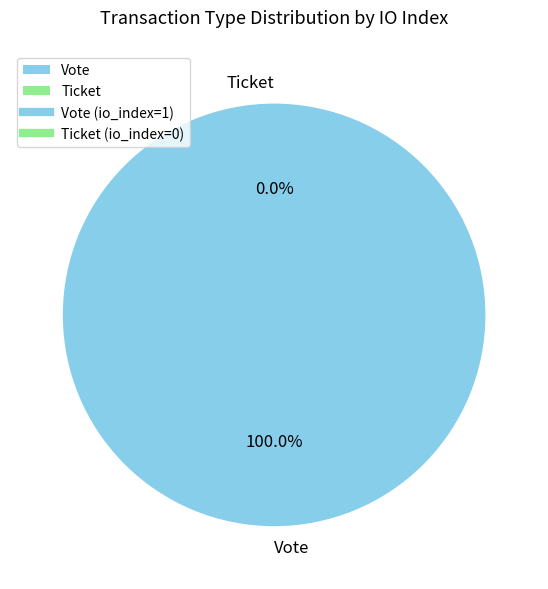

What is the change in value from Vote to Ticket?

-1